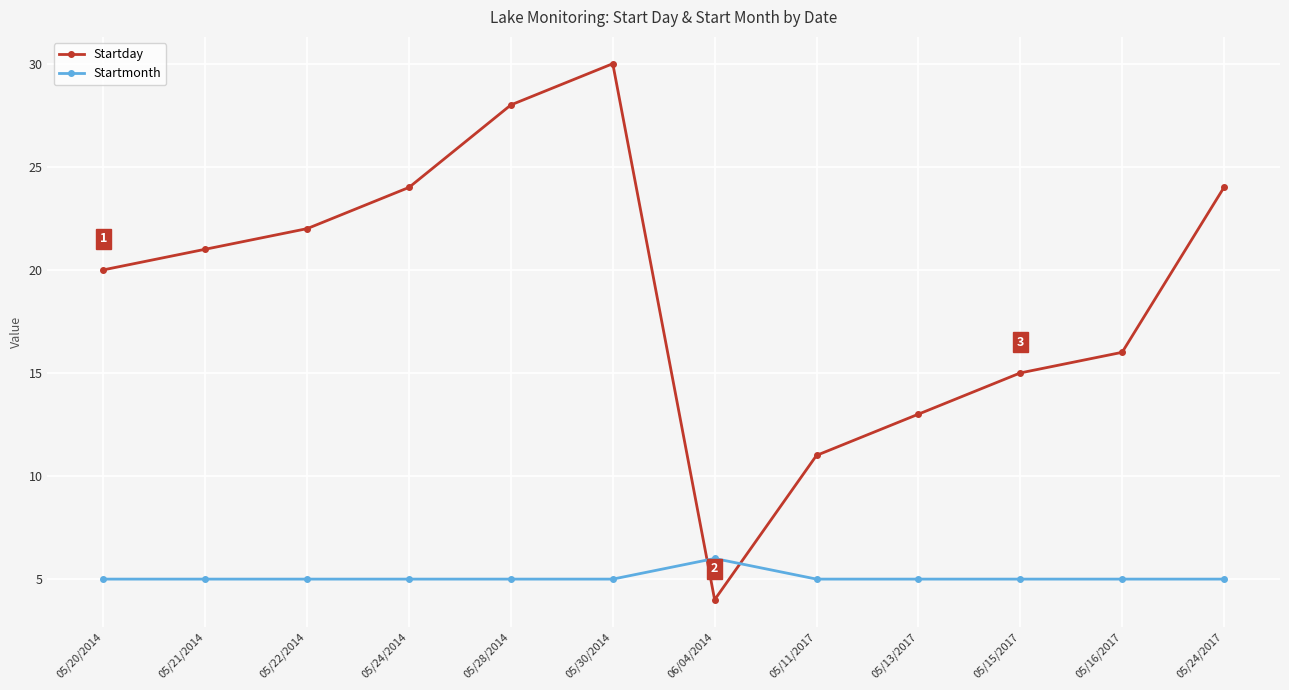

After their last crossing, which series has the higher values: Startday or Startmonth?

Startday